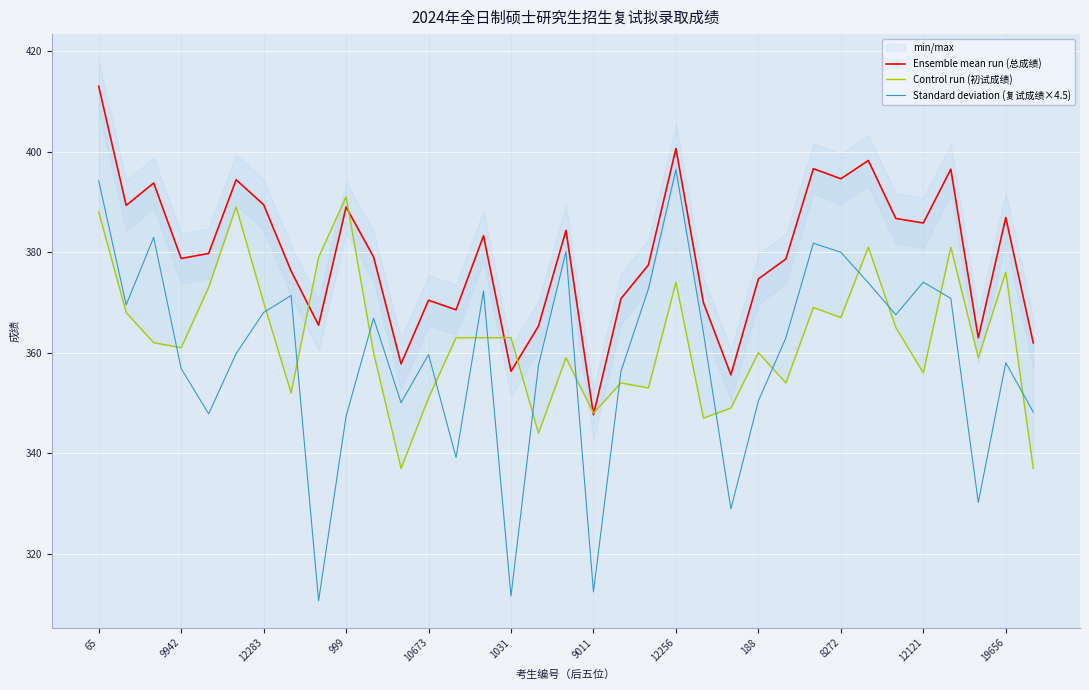

What is the smallest value displayed?

310.7